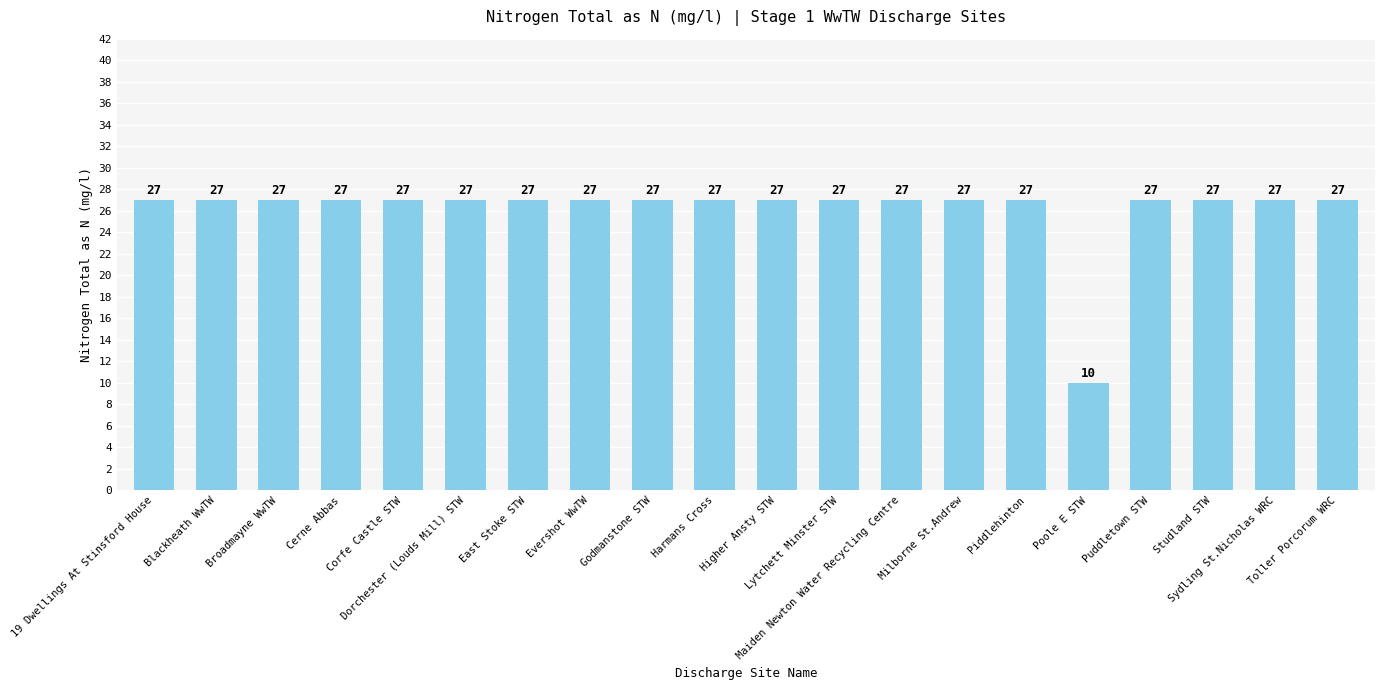

Reading left to right, extract all data points from this chart.

27	27	27	27	27	27	27	27	27	27	27	27	27	27	27	10	27	27	27	27